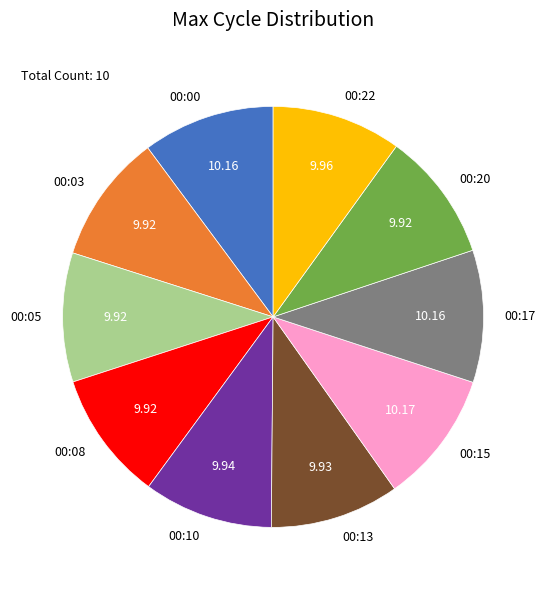

Approximately how many times larger is the value at 00:03 compared to 00:13?

1.0